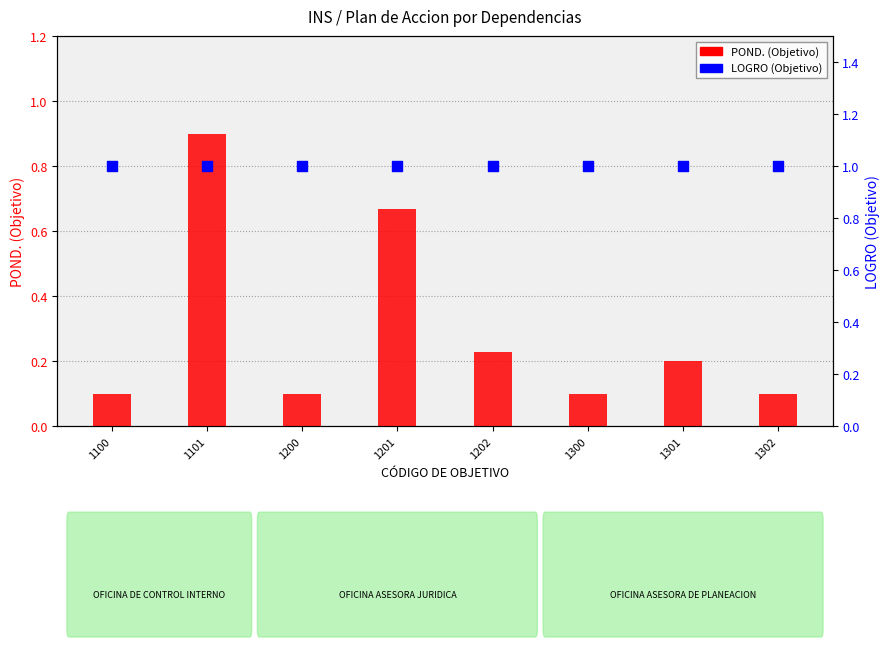

Which series has the largest total across all categories?

LOGRO (Objetivo)